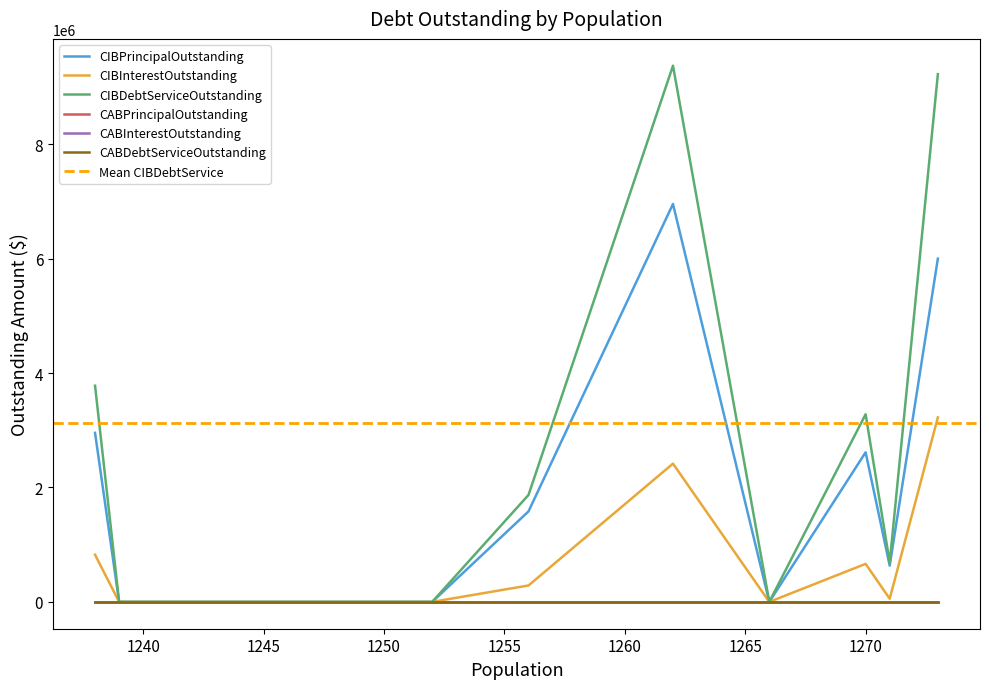

At which label does CIBDebtServiceOutstanding first exceed 1869352?

1238